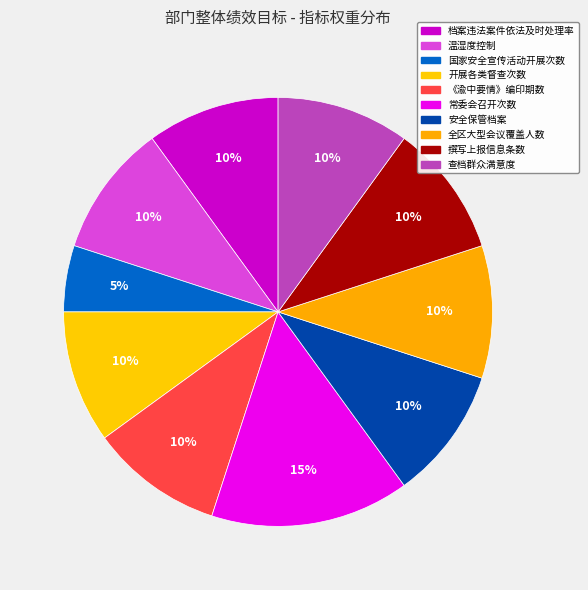

To the nearest percent, what percentage of the pie is 开展各类督查次数?

10%